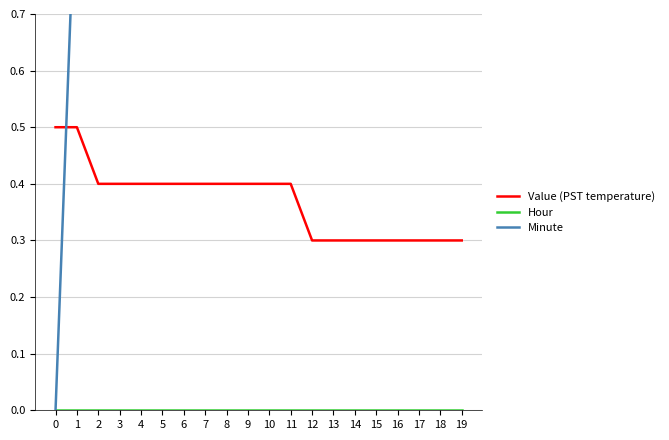

True or false: Value (PST temperature) and Hour intersect in this chart.

False